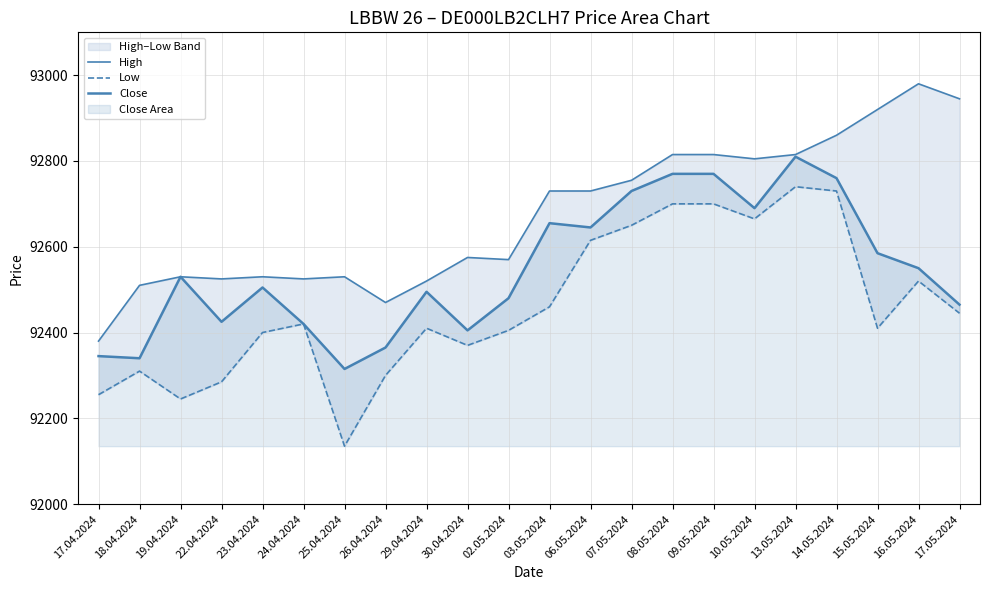

True or false: High and Low intersect in this chart.

False